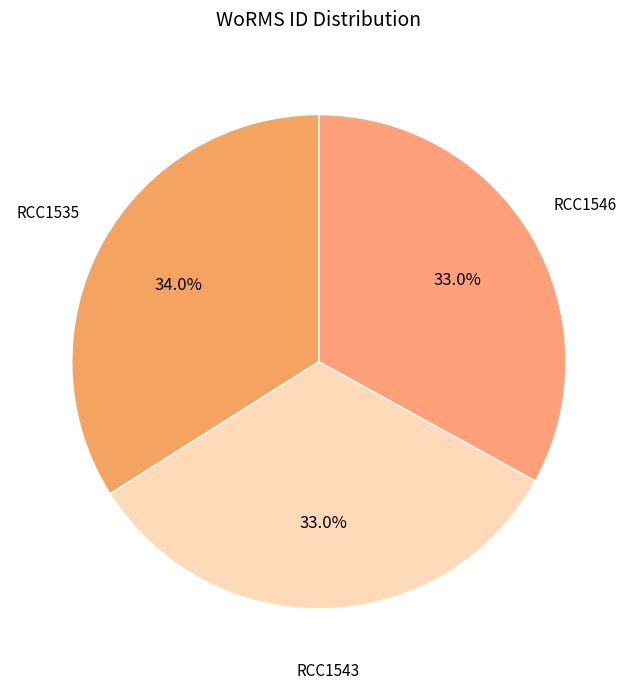

Count the number of slices in the pie.

3